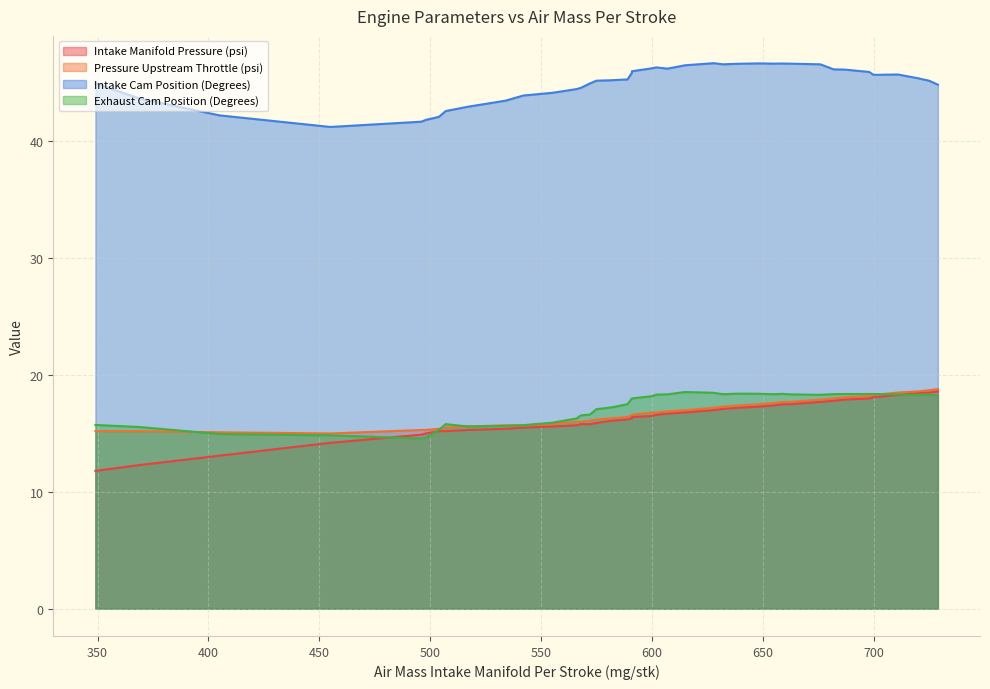

True or false: Intake Manifold Pressure (psi) and Intake Cam Position (Degrees) intersect in this chart.

False